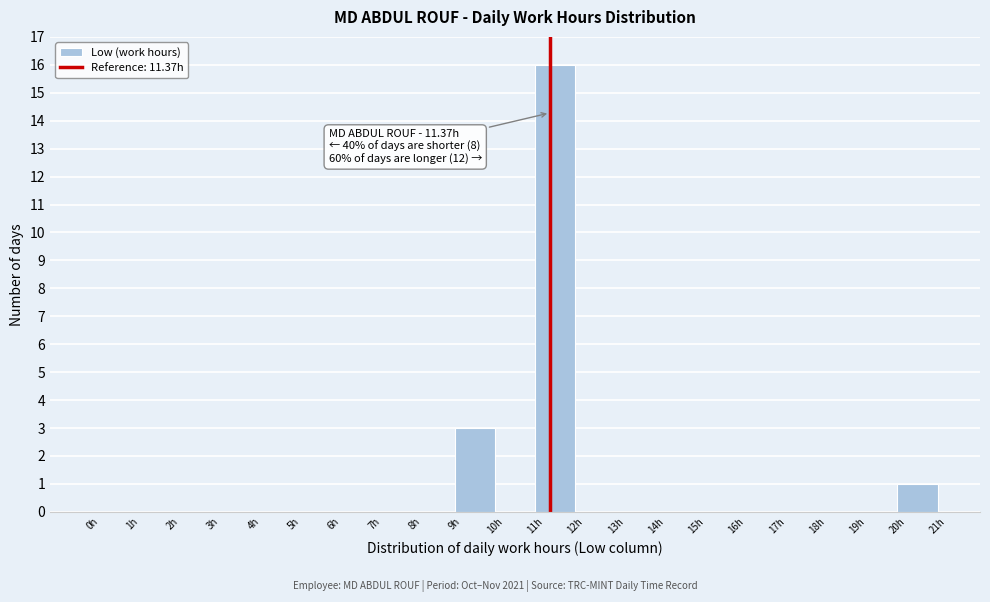

Over which range of the x-axis is the bar tallest?

11 to 12